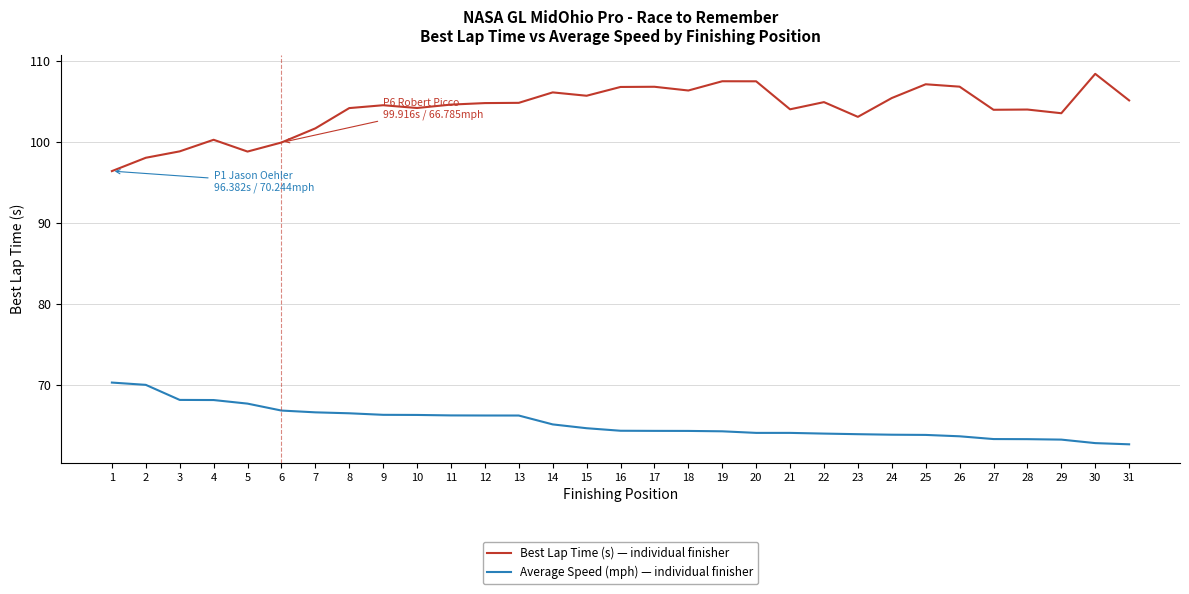

Count the number of data series in this chart.

2